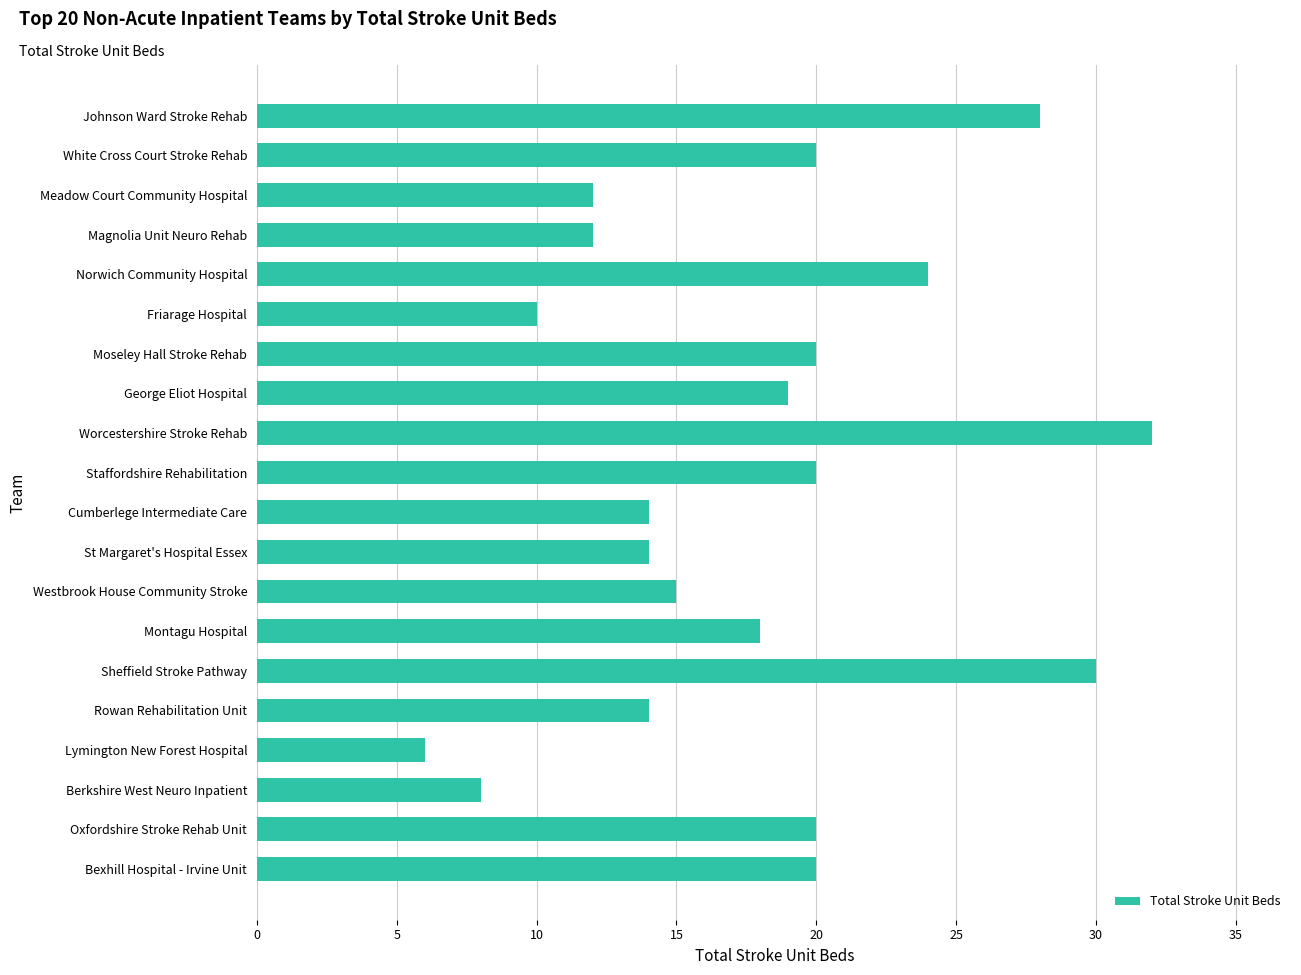

Reading bottom to top, list all the values displayed in this chart.

Bexhill Hospital - Irvine Unit=20	Oxfordshire Stroke Rehab Unit=20	Berkshire West Neuro Inpatient=8	Lymington New Forest Hospital=6	Rowan Rehabilitation Unit=14	Sheffield Stroke Pathway=30	Montagu Hospital=18	Westbrook House Community Stroke=15	St Margaret's Hospital Essex=14	Cumberlege Intermediate Care=14	Staffordshire Rehabilitation=20	Worcestershire Stroke Rehab=32	George Eliot Hospital=19	Moseley Hall Stroke Rehab=20	Friarage Hospital=10	Norwich Community Hospital=24	Magnolia Unit Neuro Rehab=12	Meadow Court Community Hospital=12	White Cross Court Stroke Rehab=20	Johnson Ward Stroke Rehab=28